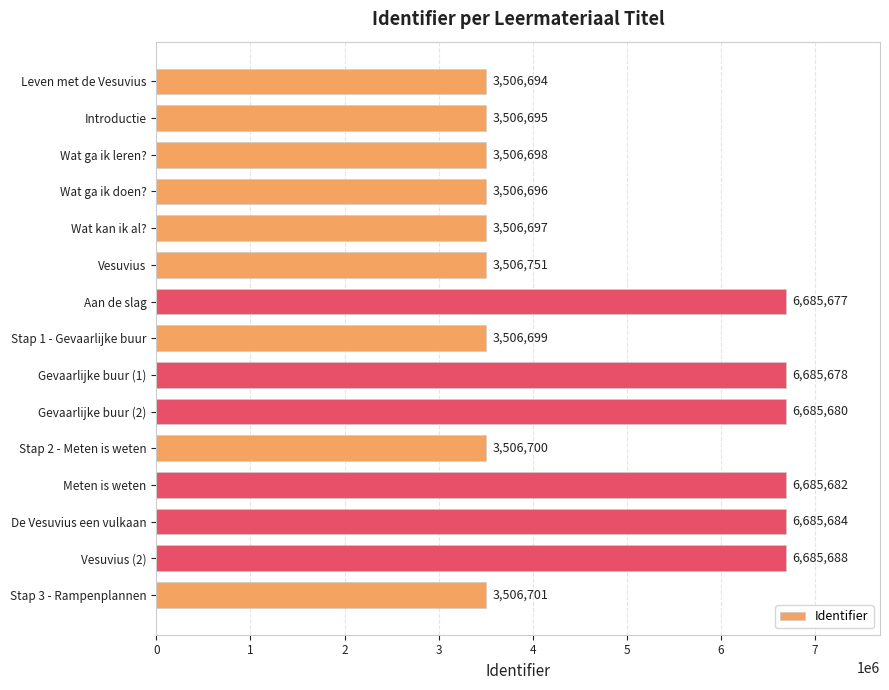

What is the difference between the maximum and minimum values?

3178994